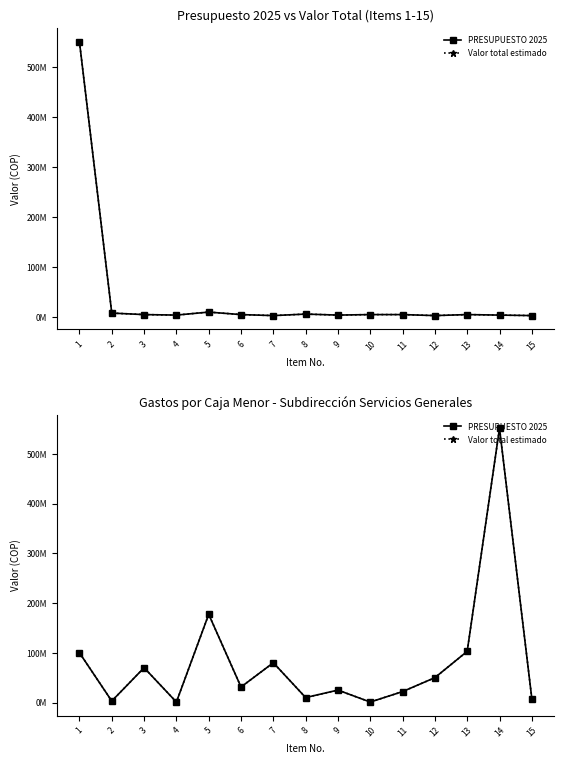

The value of PRESUPUESTO 2025 at 9 is 33642921. True or false?

False